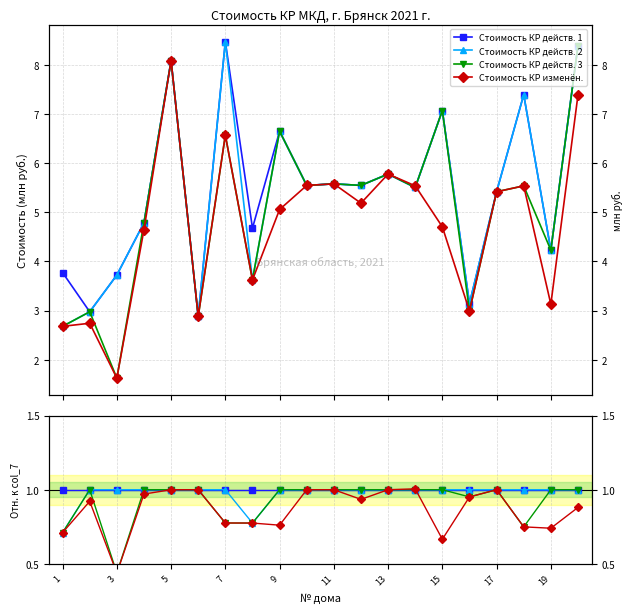

Is the value of Стоимость КР действ. 2 at 3 greater than the value of Стоимость КР действ. 3 at 9?

No